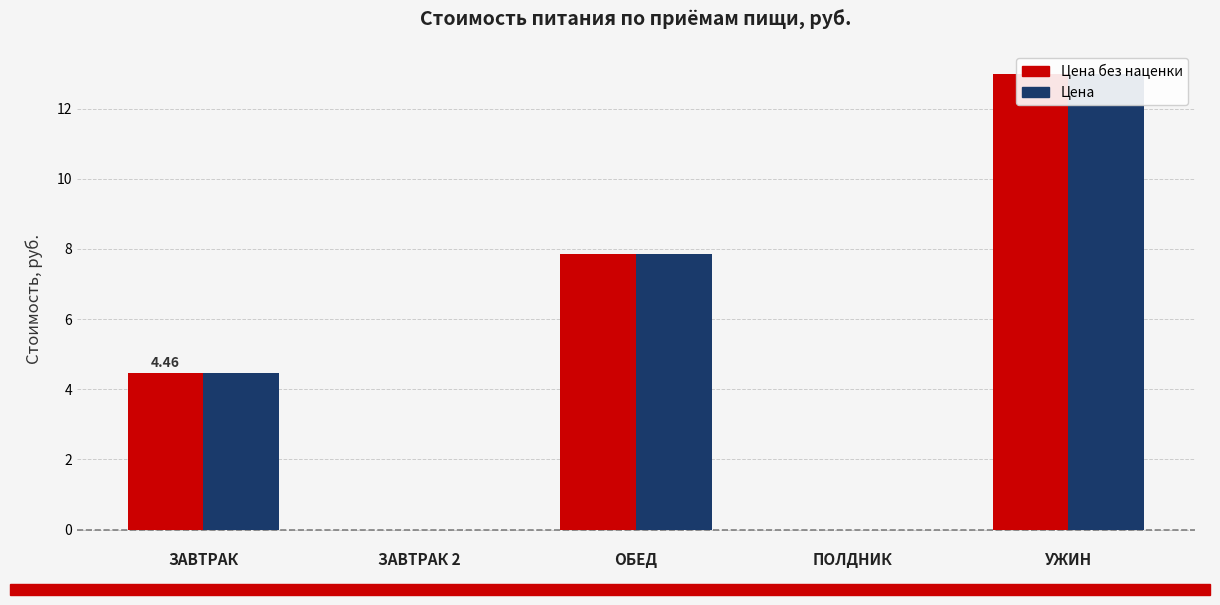

List the labels in order of Цена без наценки value, smallest first.

ЗАВТРАК 2, ПОЛДНИК, ЗАВТРАК, ОБЕД, УЖИН